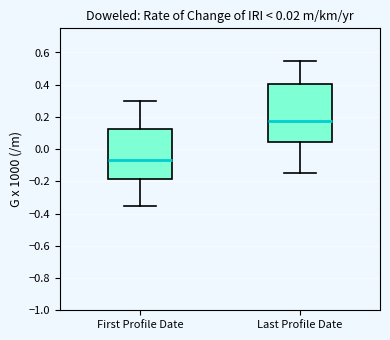

Which box's median line is the highest?

Last Profile Date